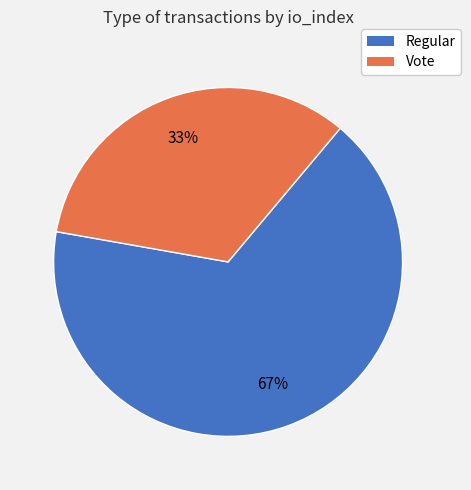

What is the smallest slice in the pie chart?

Vote